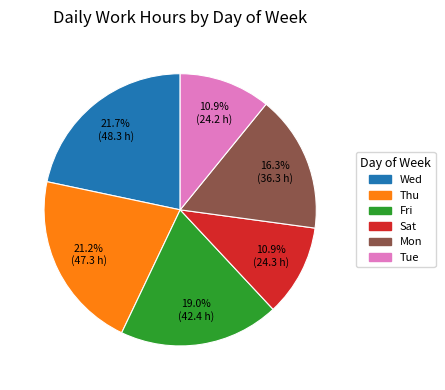

Is there a majority slice in this chart?

No